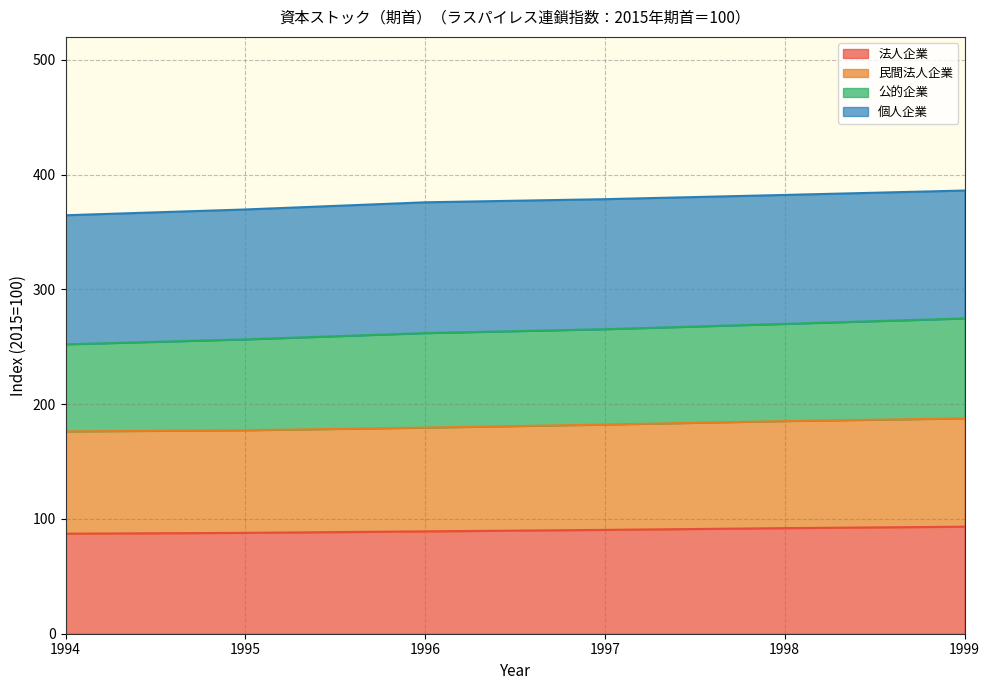

Which series has the widest spread of values?

公的企業